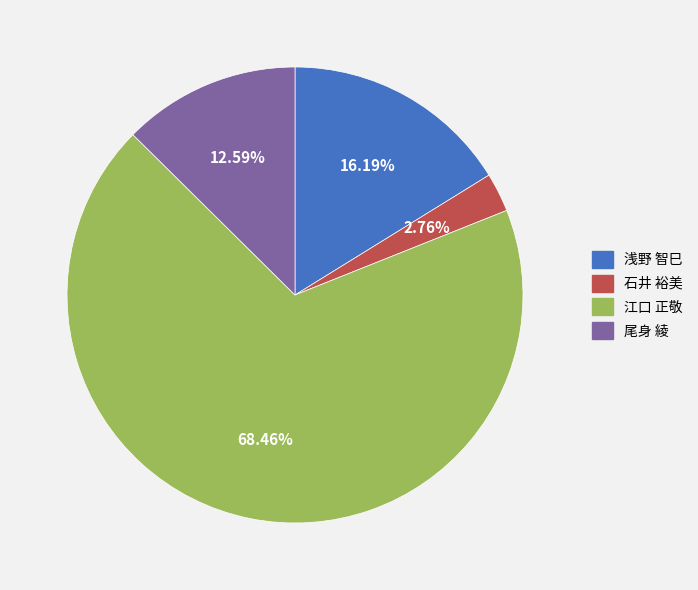

Approximately how many times larger is the value at 尾身 綾 compared to 浅野 智巳?

0.8